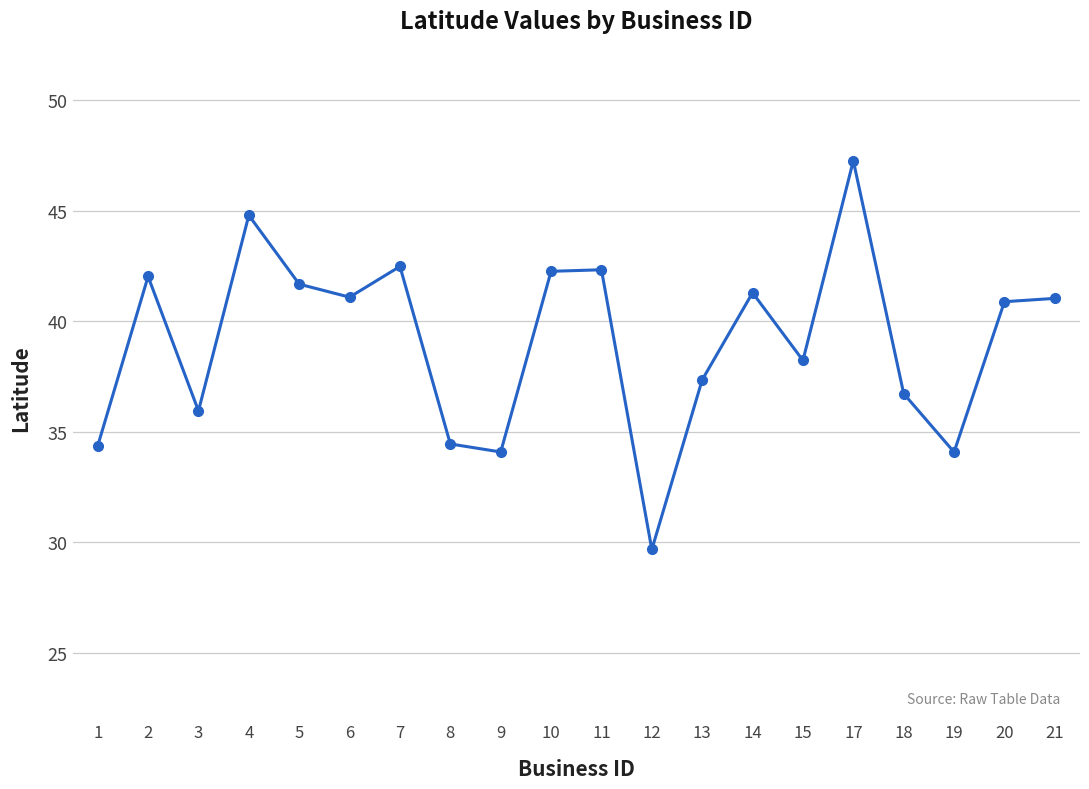

Which label corresponds to the smallest value in the chart?

12